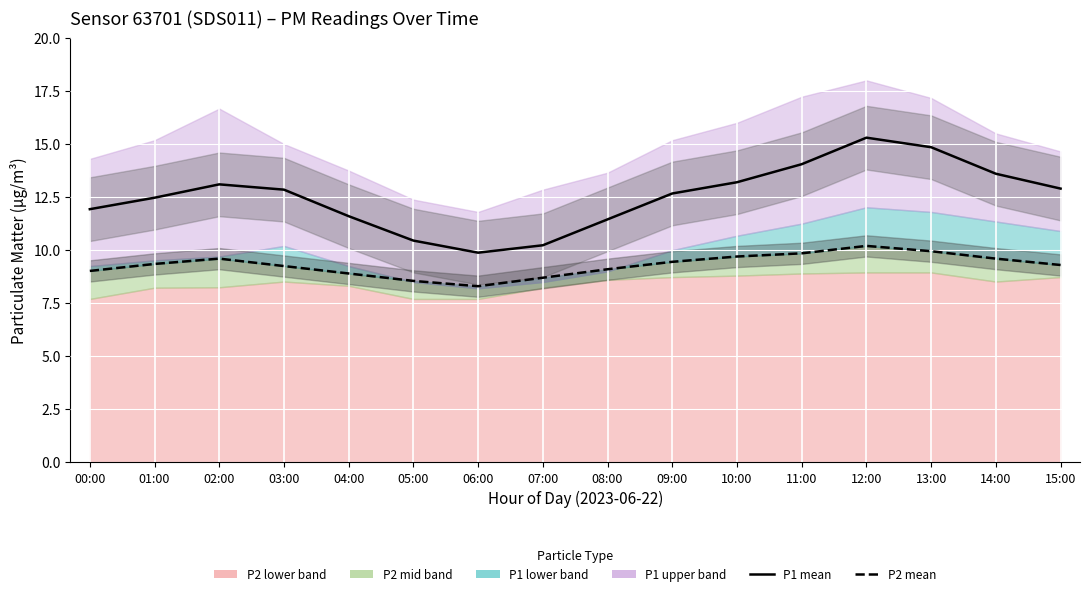

Which series changed the most between 00:00 and 08:00?

P1 (PM10)